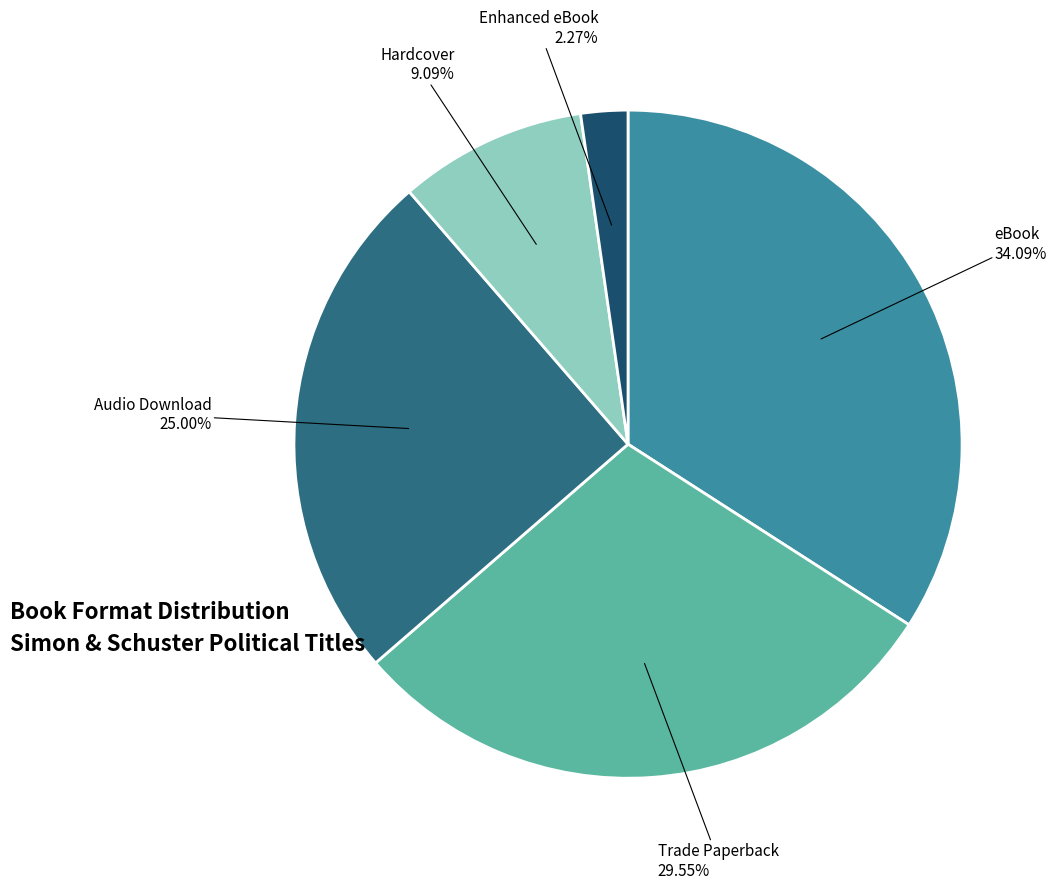

Does any single category account for the majority?

No